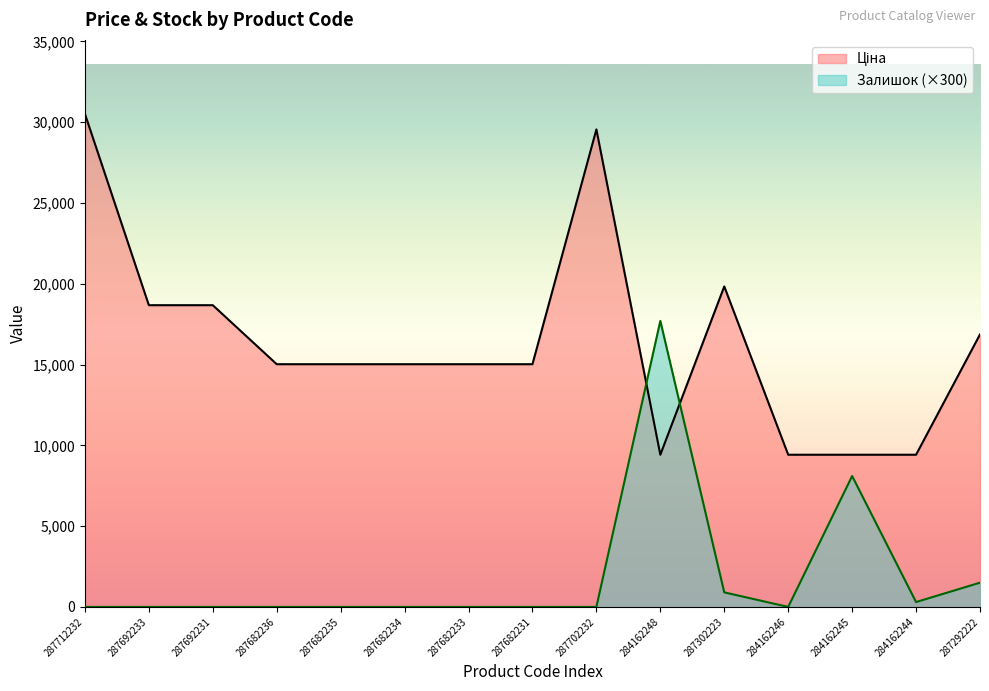

What position from the left is 287682233?

7